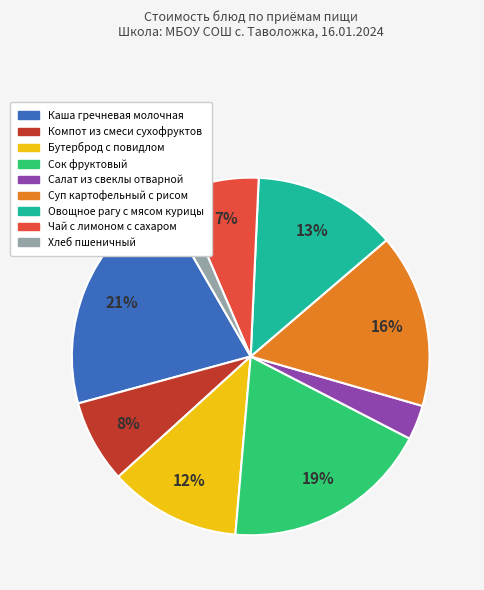

Does Овощное рагу с мясом курицы account for over 50% of the chart?

No